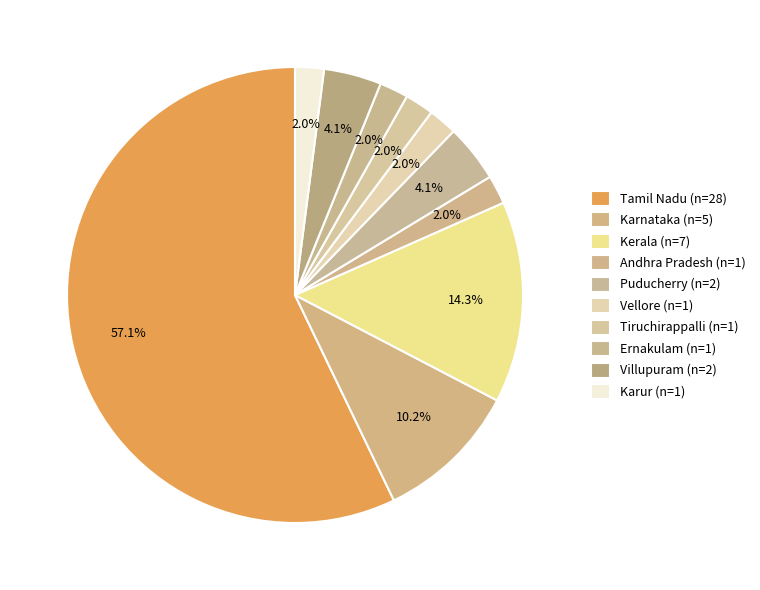

How many slices are in this pie chart?

10